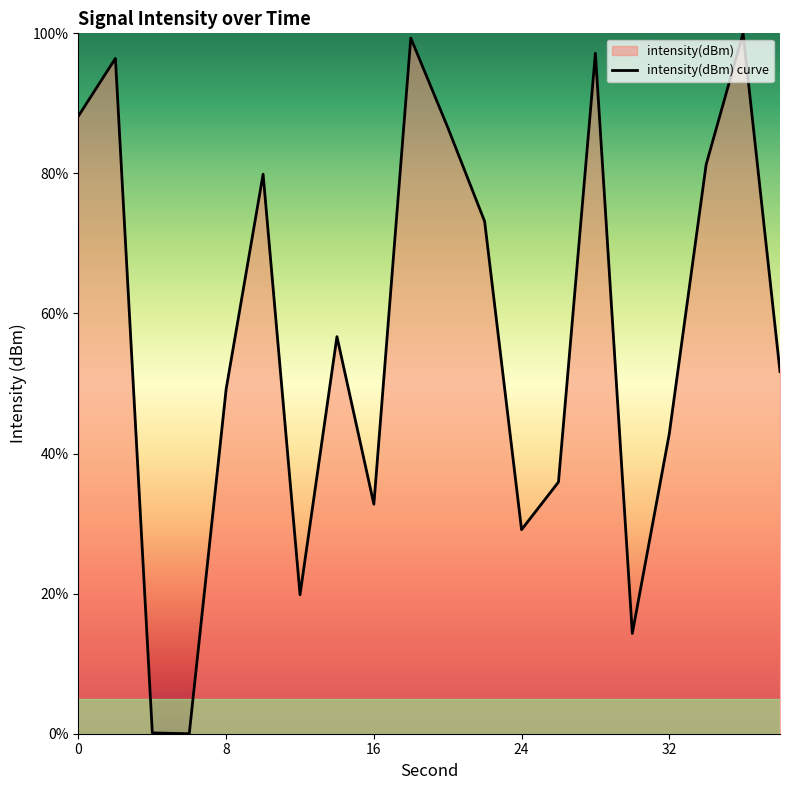

What is the sum of all values?

1134.5